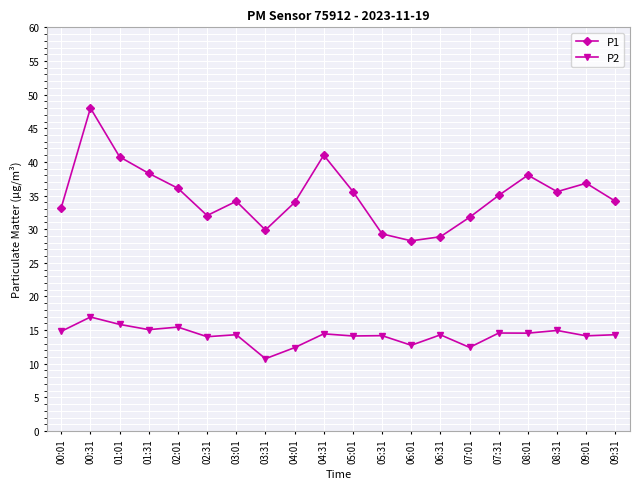

What is the value of the P2 point at the 13th from the left?

12.8